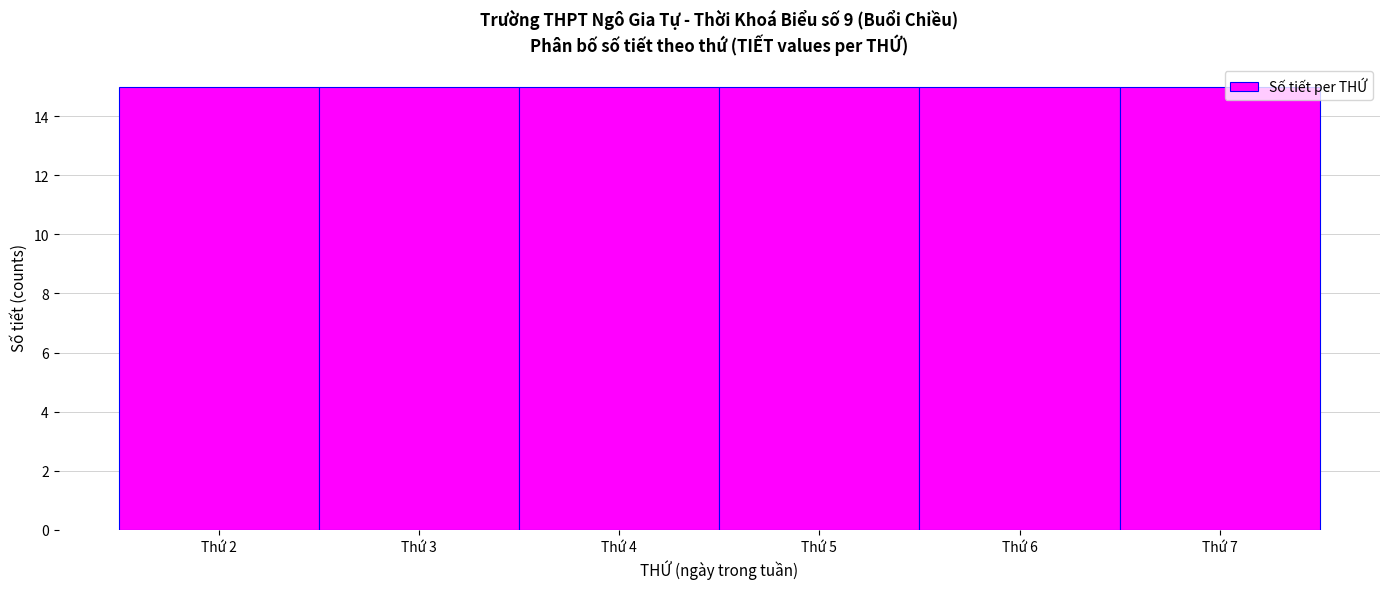

Reading left to right, transcribe this chart: for each bar, give the range it covers on the x-axis and its height. The values are not printed on the chart, so give them approximately, as read against the axis.

1.5 to 2.5: 15
2.5 to 3.5: 15
3.5 to 4.5: 15
4.5 to 5.5: 15
5.5 to 6.5: 15
6.5 to 7.5: 15